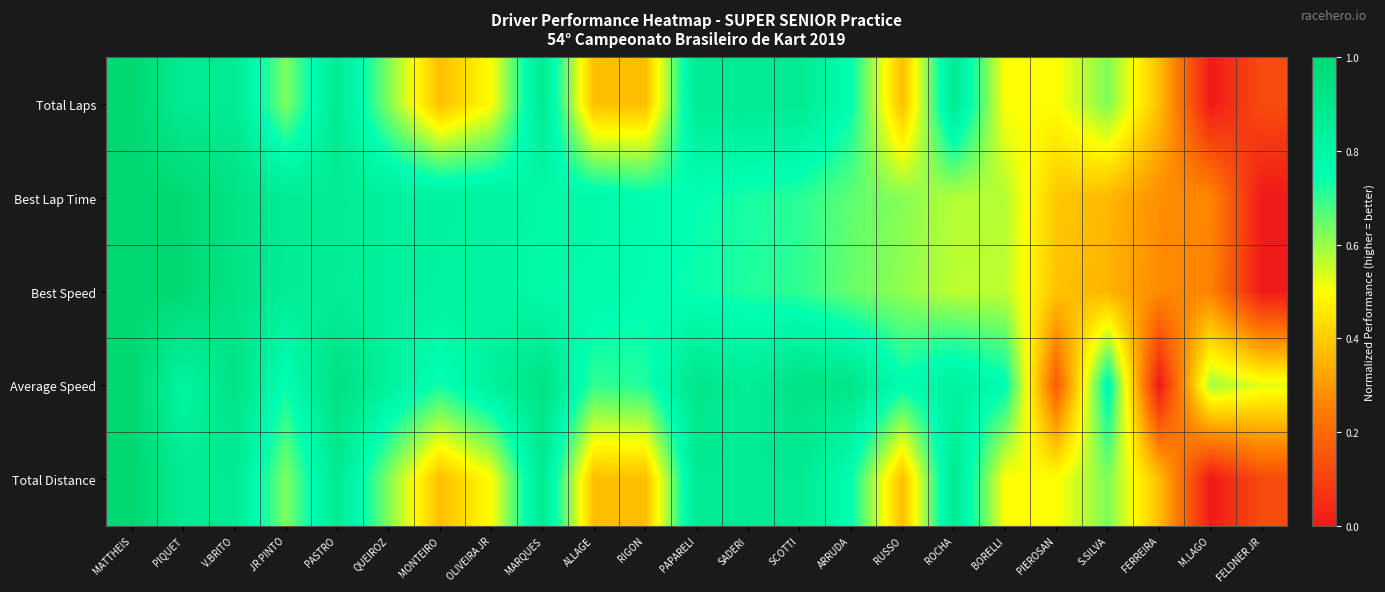

Reading left to right, what are all the values shown in this chart?

Total Laps: MATTHEIS=1.0	PIQUET=0.9	V.BRITO=0.9	JR PINTO=0.6	PASTRO=0.9	QUEIROZ=0.6	MONTEIRO=0.4	OLIVEIRA JR=0.5	MARQUES=0.9	ALLAGE=0.4	RIGON=0.4	PAPARELI=0.9	SADERI=0.9	SCOTTI=0.9	ARRUDA=0.8	RUSSO=0.4	ROCHA=0.9	BORELLI=0.5	PIEROSAN=0.5	S.SILVA=0.6	FERREIRA=0.4	M.LAGO=0.0	FELDNER JR=0.1
Best Lap Time: MATTHEIS=1.0	PIQUET=1.0	V.BRITO=0.9	JR PINTO=0.9	PASTRO=0.9	QUEIROZ=0.8	MONTEIRO=0.8	OLIVEIRA JR=0.8	MARQUES=0.8	ALLAGE=0.8	RIGON=0.8	PAPARELI=0.7	SADERI=0.7	SCOTTI=0.7	ARRUDA=0.7	RUSSO=0.6	ROCHA=0.6	BORELLI=0.6	PIEROSAN=0.4	S.SILVA=0.4	FERREIRA=0.3	M.LAGO=0.3	FELDNER JR=0.0
Best Speed: MATTHEIS=1.0	PIQUET=1.0	V.BRITO=0.9	JR PINTO=0.9	PASTRO=0.9	QUEIROZ=0.8	MONTEIRO=0.8	OLIVEIRA JR=0.8	MARQUES=0.8	ALLAGE=0.8	RIGON=0.8	PAPARELI=0.7	SADERI=0.7	SCOTTI=0.7	ARRUDA=0.6	RUSSO=0.6	ROCHA=0.6	BORELLI=0.6	PIEROSAN=0.4	S.SILVA=0.4	FERREIRA=0.3	M.LAGO=0.3	FELDNER JR=0.0
Average Speed: MATTHEIS=1.0	PIQUET=0.8	V.BRITO=0.9	JR PINTO=0.7	PASTRO=0.9	QUEIROZ=0.8	MONTEIRO=0.7	OLIVEIRA JR=0.8	MARQUES=0.9	ALLAGE=0.7	RIGON=0.7	PAPARELI=0.9	SADERI=0.9	SCOTTI=0.9	ARRUDA=0.9	RUSSO=0.8	ROCHA=0.8	BORELLI=0.8	PIEROSAN=0.2	S.SILVA=0.8	FERREIRA=0.0	M.LAGO=0.6	FELDNER JR=0.5
Total Distance: MATTHEIS=1.0	PIQUET=0.9	V.BRITO=0.9	JR PINTO=0.6	PASTRO=0.9	QUEIROZ=0.6	MONTEIRO=0.4	OLIVEIRA JR=0.5	MARQUES=0.9	ALLAGE=0.4	RIGON=0.4	PAPARELI=0.9	SADERI=0.9	SCOTTI=0.9	ARRUDA=0.8	RUSSO=0.4	ROCHA=0.9	BORELLI=0.5	PIEROSAN=0.5	S.SILVA=0.6	FERREIRA=0.4	M.LAGO=0.0	FELDNER JR=0.1